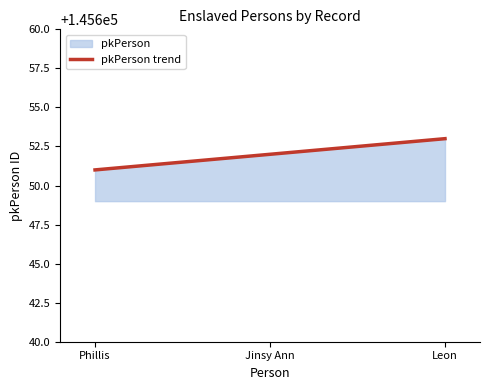

How many lines are shown in the chart?

1